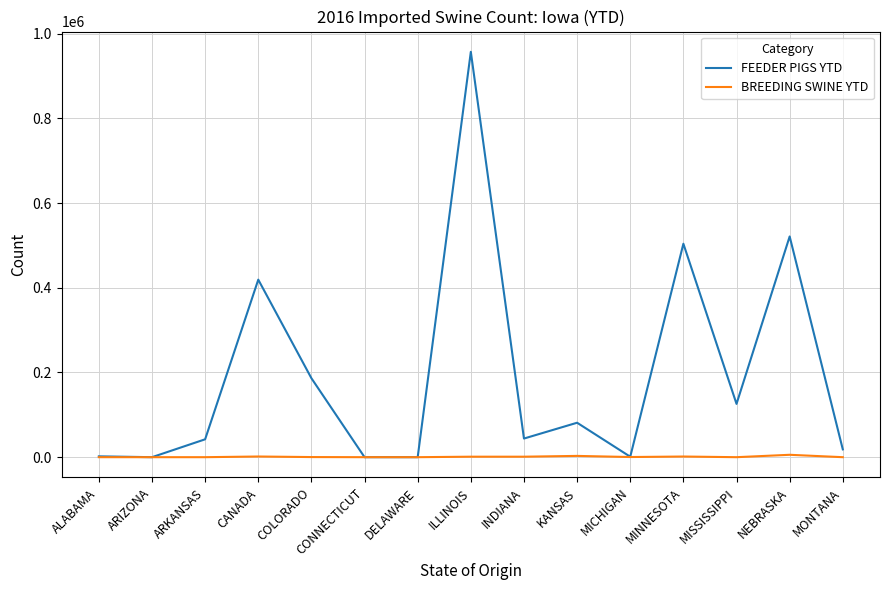

Which series has the widest spread of values?

FEEDER PIGS YTD